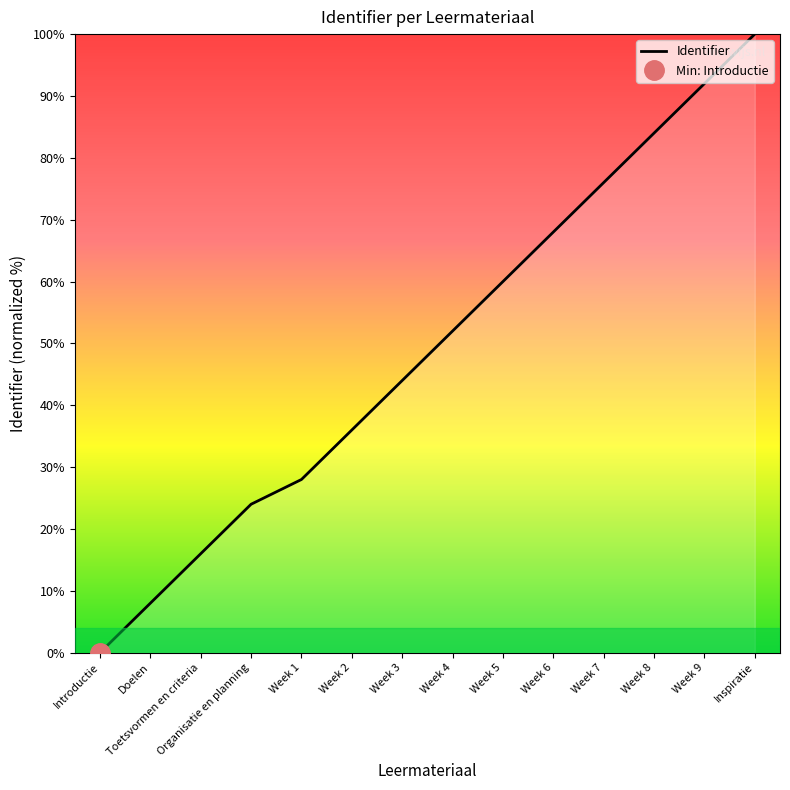

True or false: the data shows 62.2 at Week 2.

False